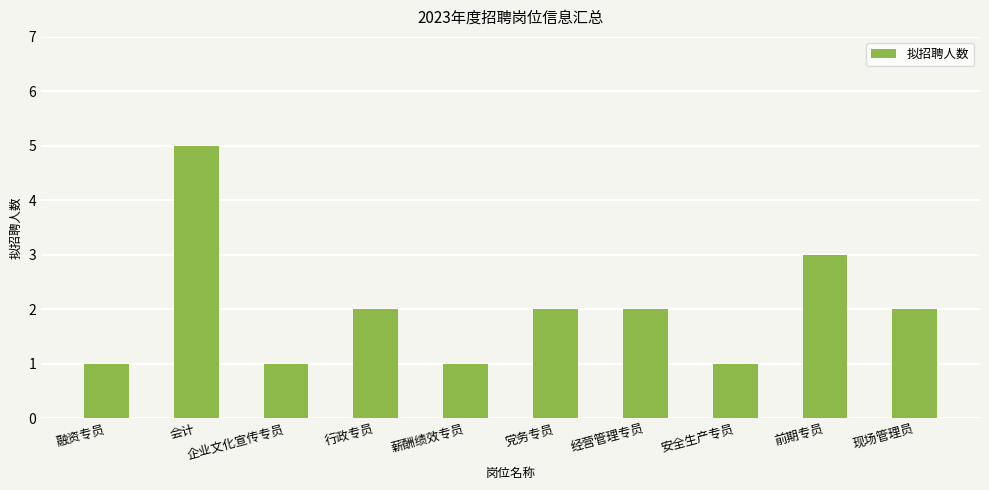

Reading left to right, list all the values displayed in this chart.

融资专员=1	会计=5	企业文化宣传专员=1	行政专员=2	薪酬绩效专员=1	党务专员=2	经营管理专员=2	安全生产专员=1	前期专员=3	现场管理员=2